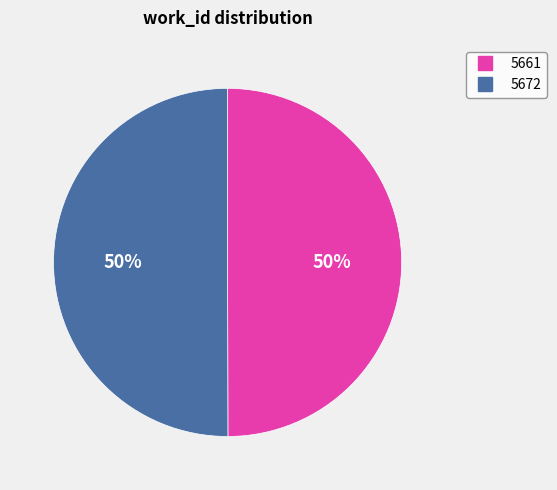

Is it true that 5672 is 57% of the pie?

False